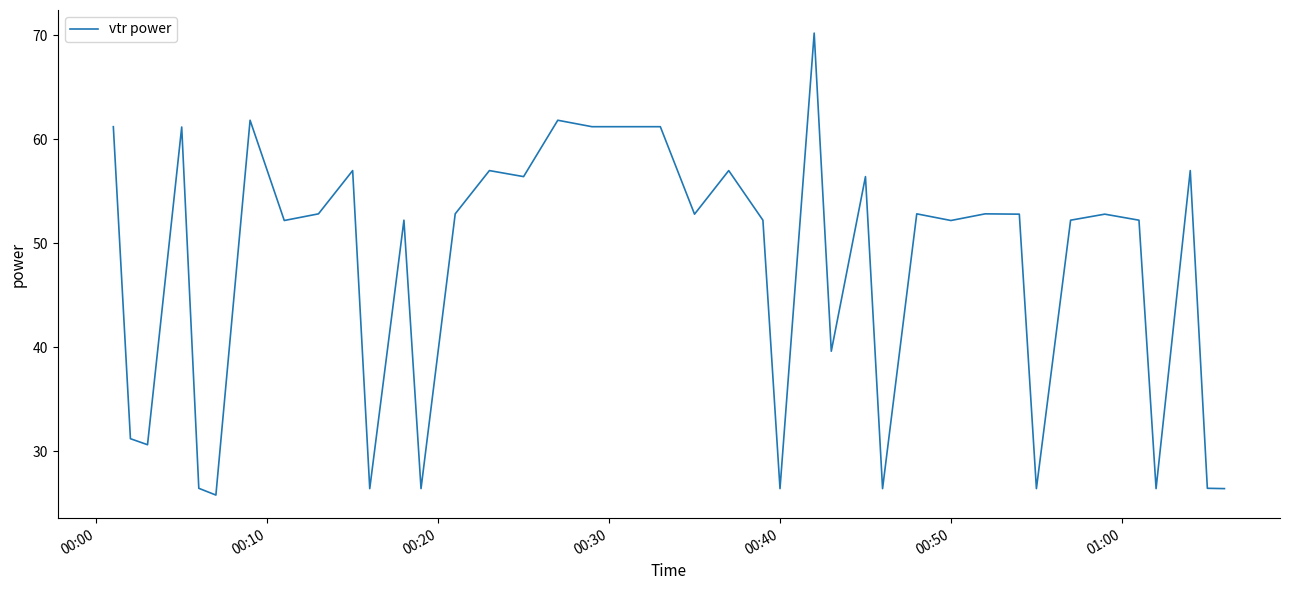

What is the maximum value shown in the chart?

70.2